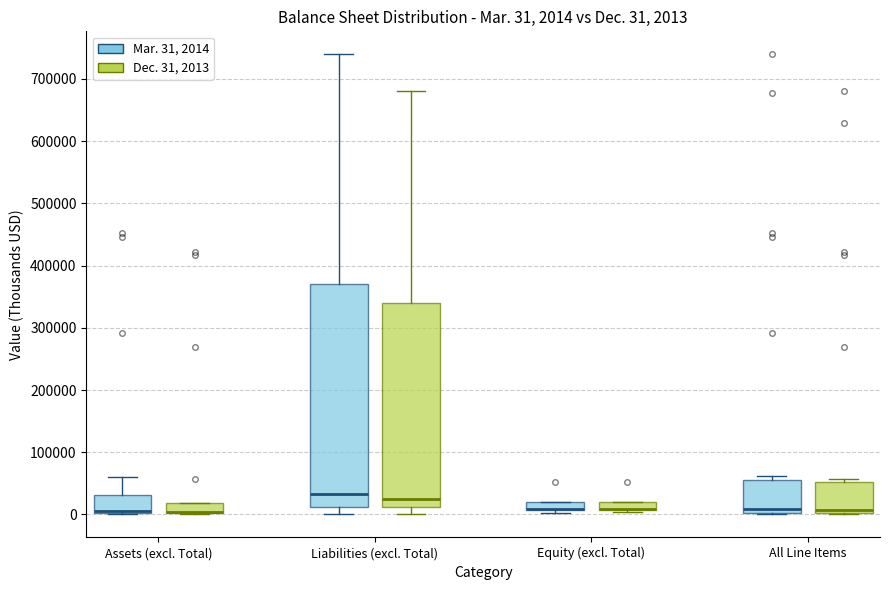

Comparing the boxes themselves (not the whiskers), which one is the tallest?

Liabilities (excl. Total) (Mar. 31, 2014)